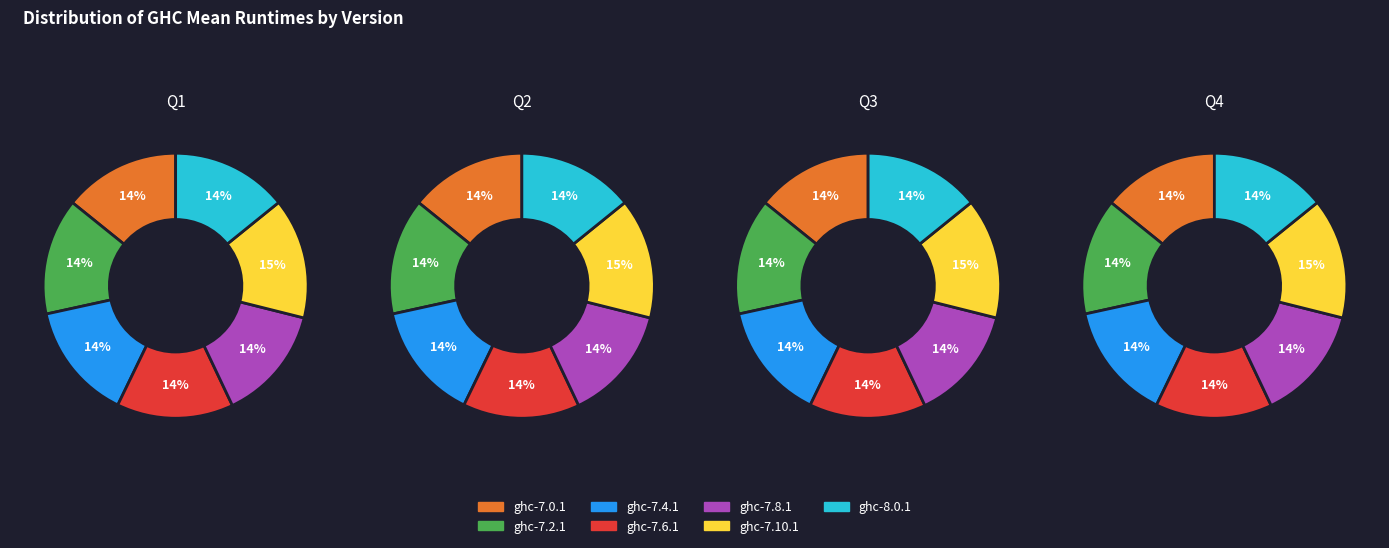

Combined, what portion of the pie is ghc-7.6.1 and ghc-7.4.1?

28.6%